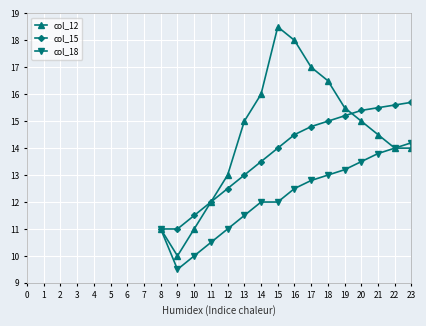

What is the value of the col_12 point at the 2nd from the left?

10.0